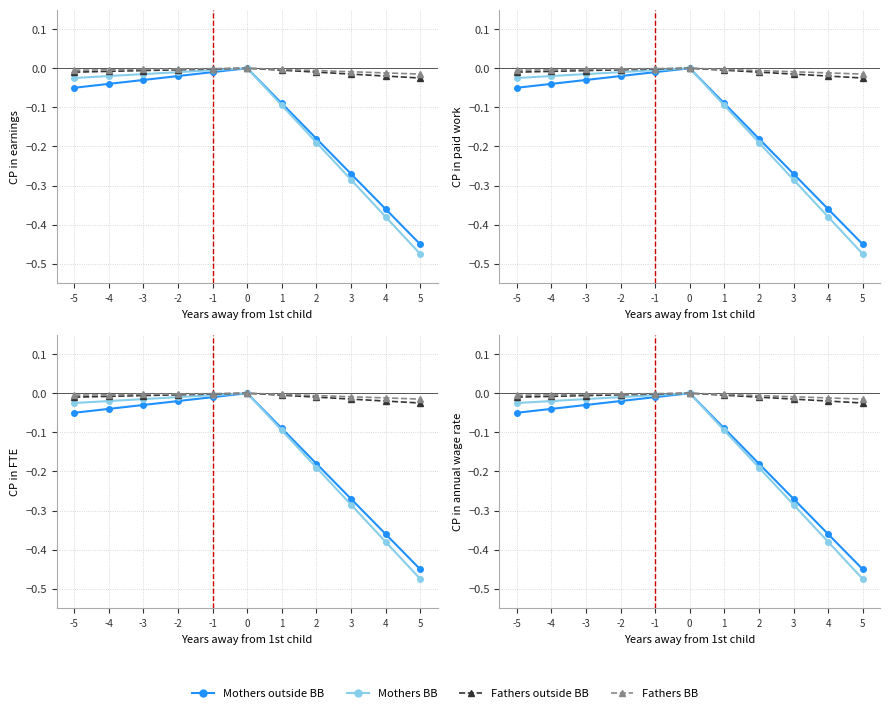

The value of Fathers BB at -5 is -0.0. True or false?

True